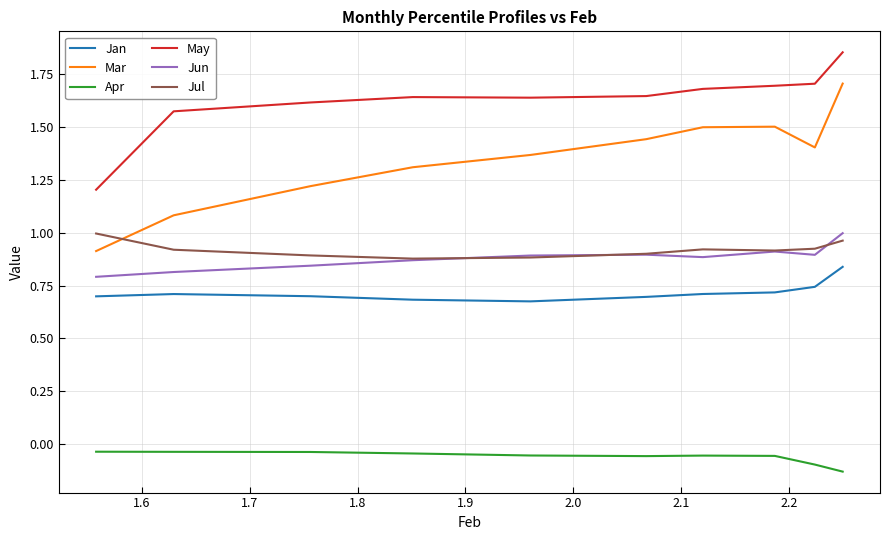

Which series has the widest spread of values?

Mar